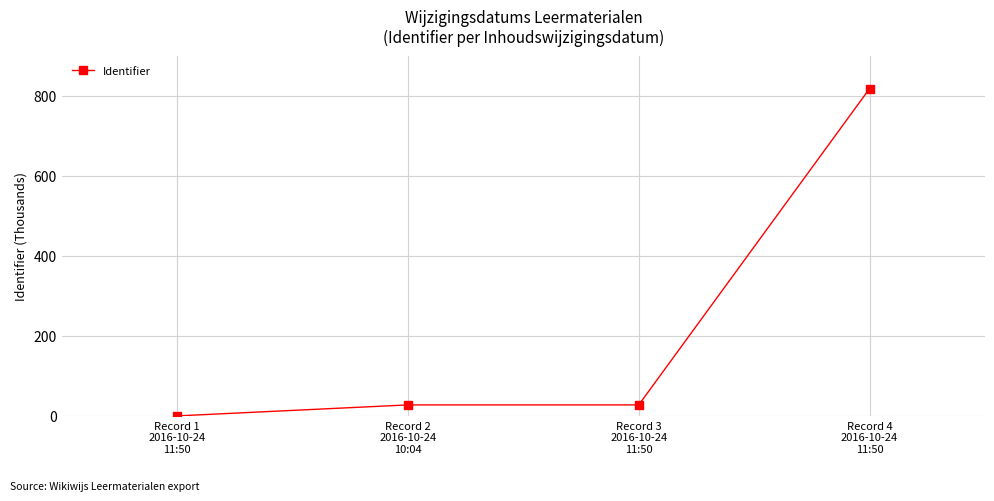

What is the change in value from Record 1
2016-10-24
11:50 to Record 3
2016-10-24
11:50?

+27.5